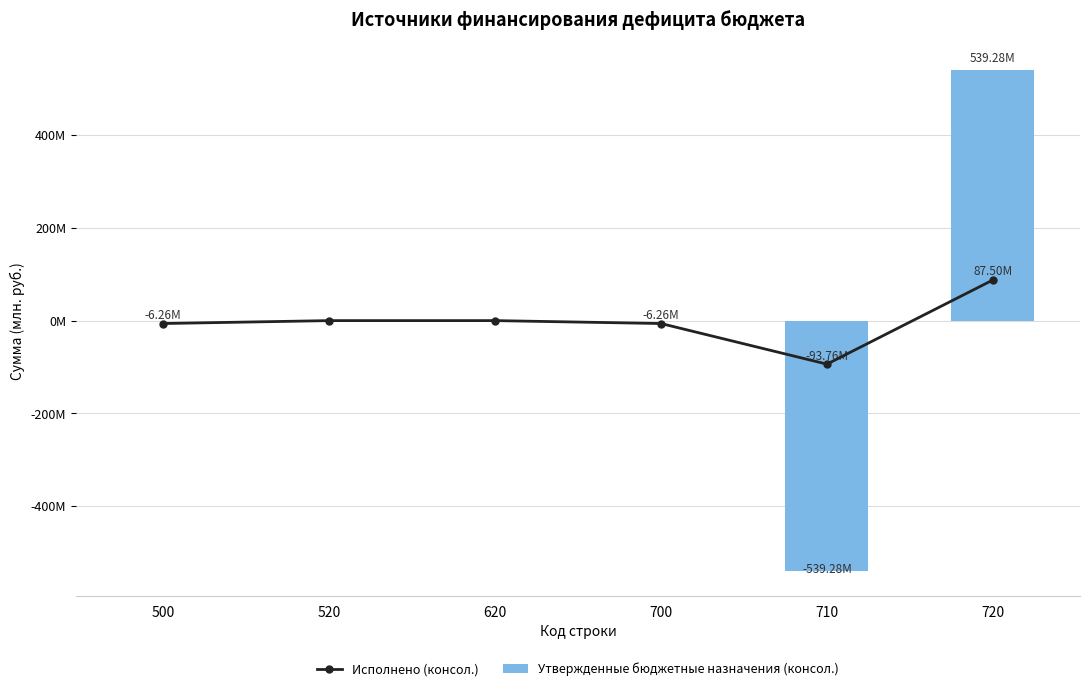

At which label does Утвержденные бюджетные назначения (консол.) first exceed 0?

720